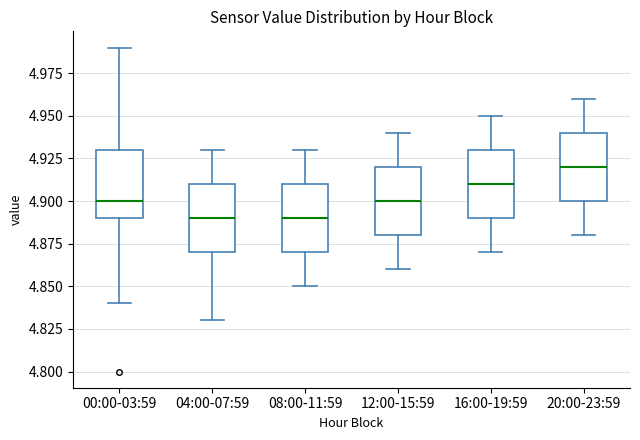

Where is the upper edge of the box for 12:00-15:59 on the y-axis? The values are not printed on the chart, so give them approximately, as read against the axis.

4.92